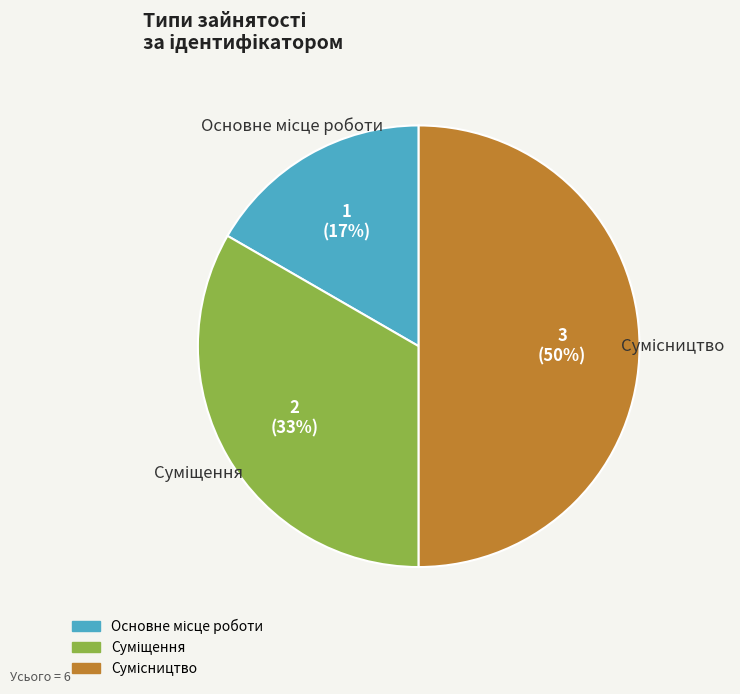

To the nearest percent, what is the difference between the largest and smallest slice percentages?

33%